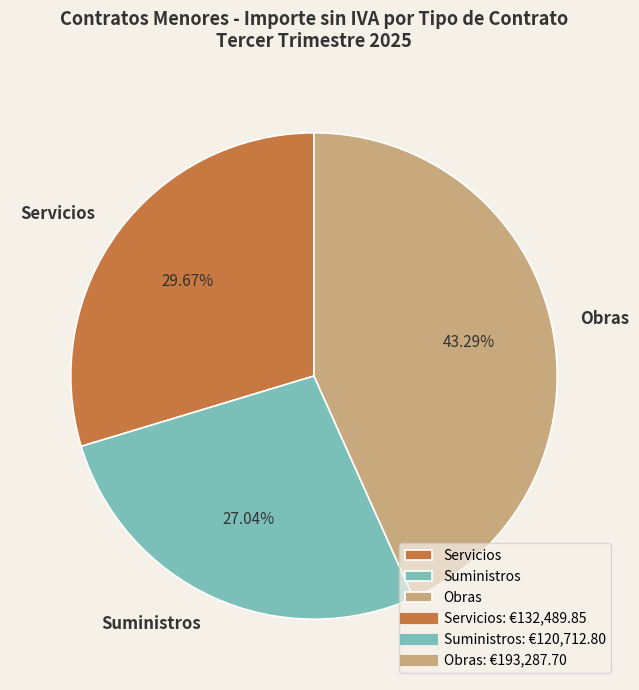

What percentage is the Obras slice, to the nearest percent?

43%